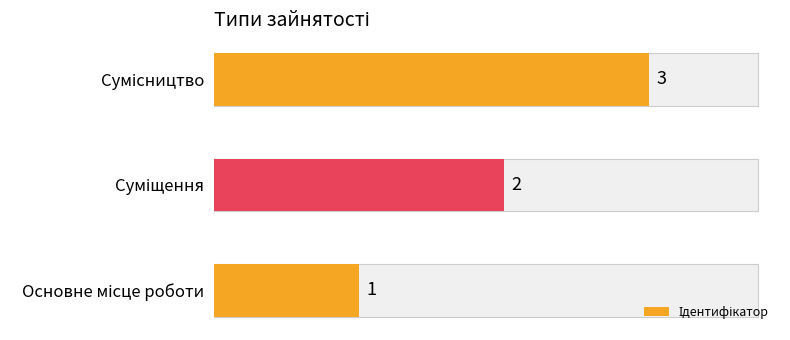

The value at Основне місце роботи is 0. True or false?

False